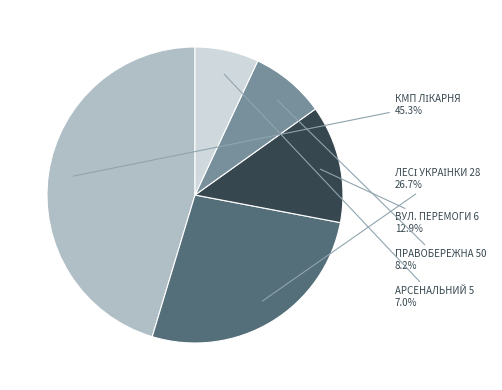

Does any single category account for the majority?

No